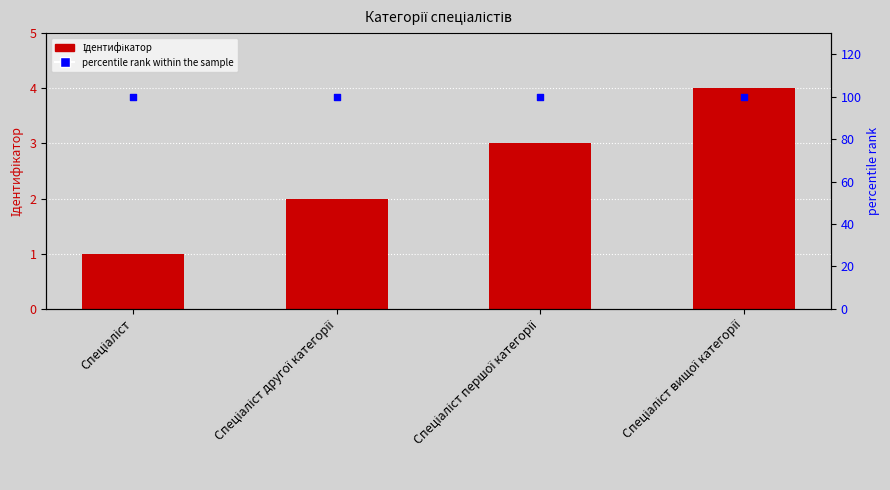

What is the total value across all series at Спеціаліст другої категорії?

102